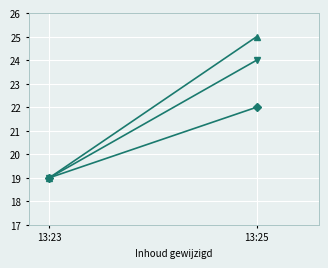

At which category does the chart reach its minimum across all series?

13:23